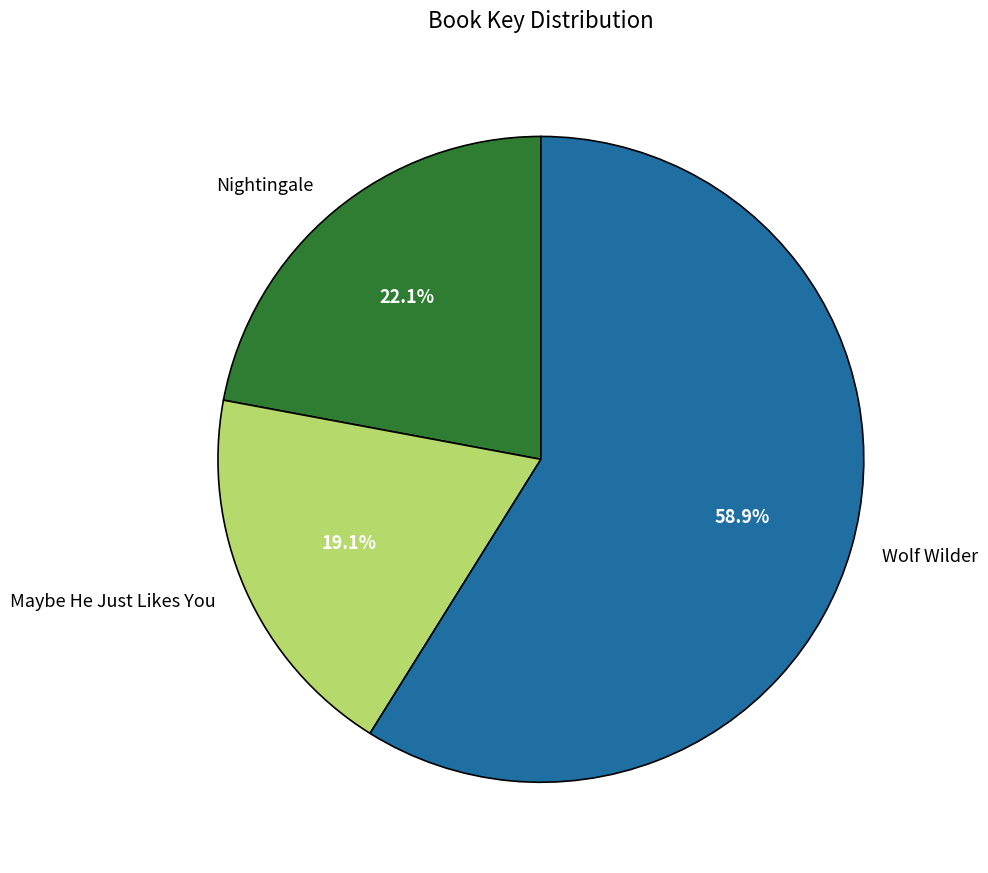

Does Wolf Wilder represent more than half of the total?

Yes